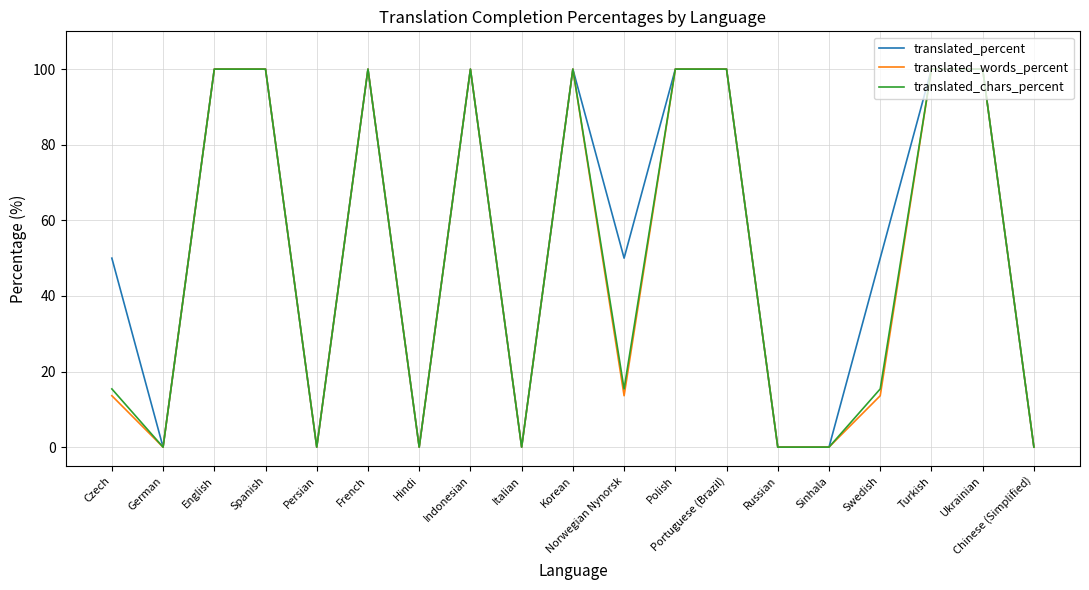

How many lines are shown in the chart?

3